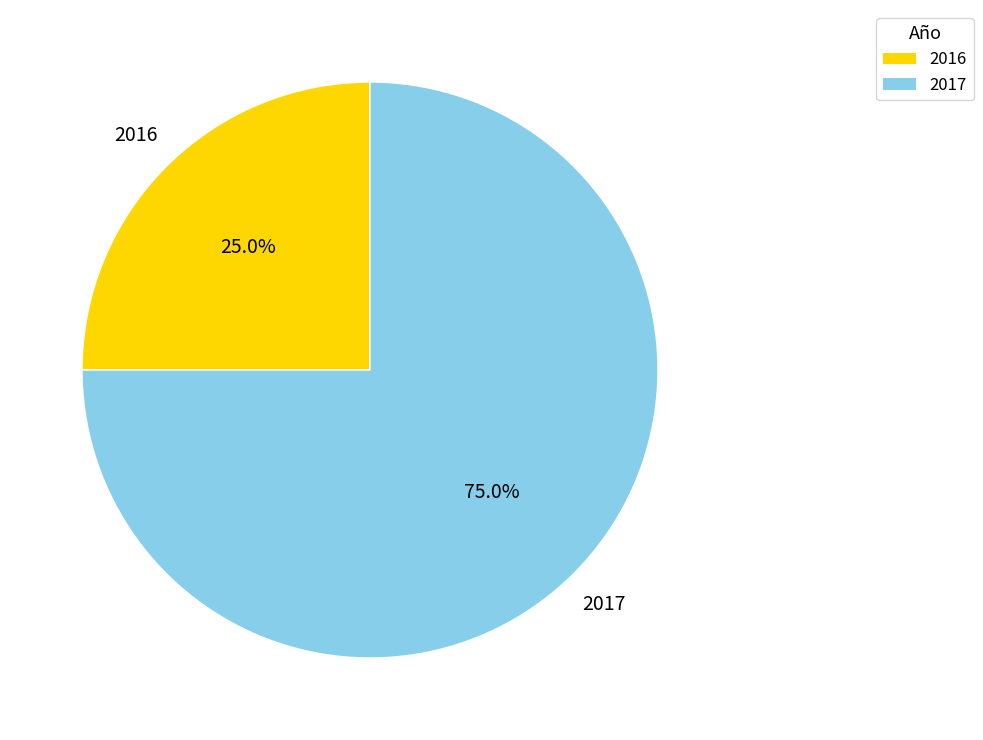

Does any single category account for the majority?

Yes